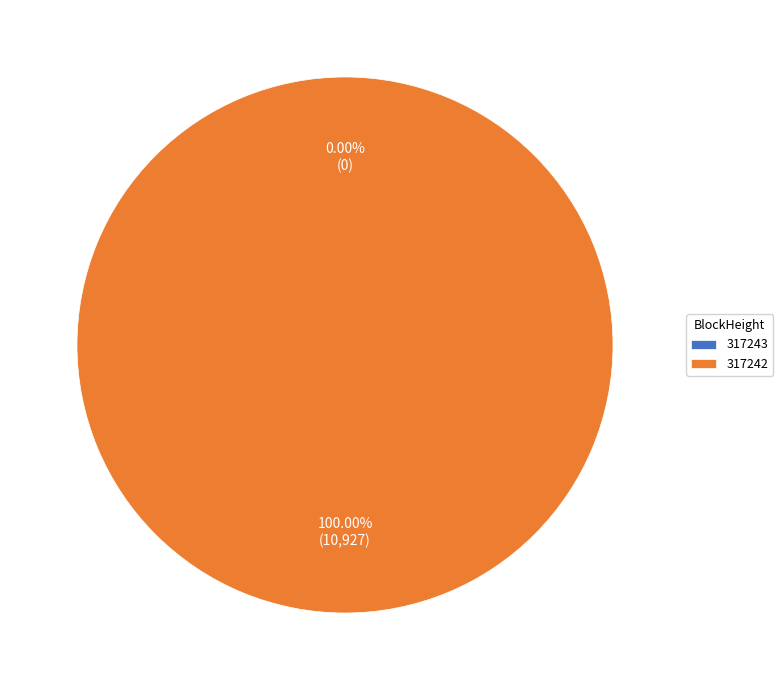

Does 317243 represent more than half of the total?

No